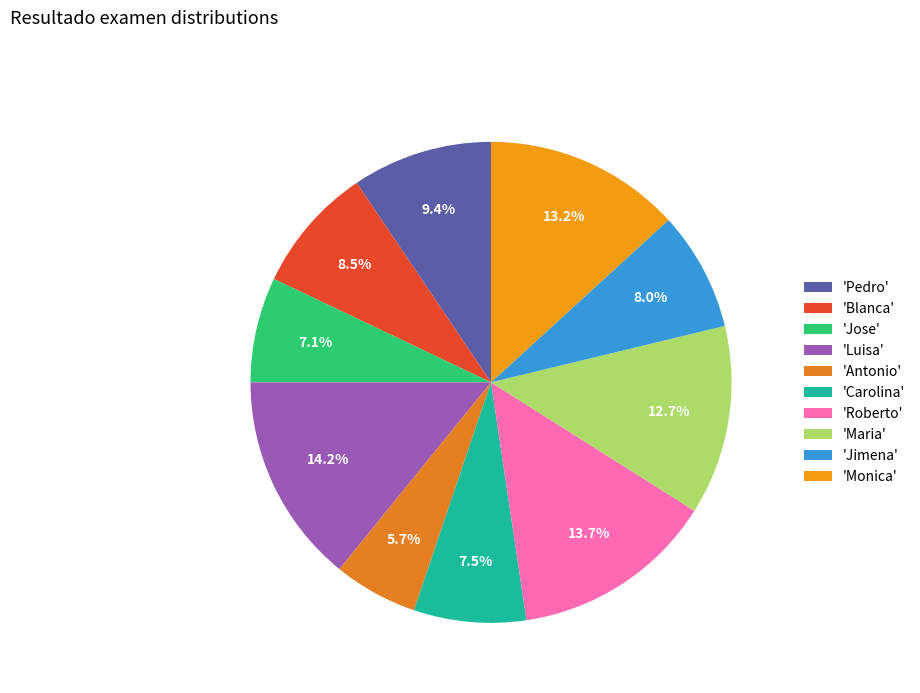

To the nearest percent, what is the average slice percentage?

10%